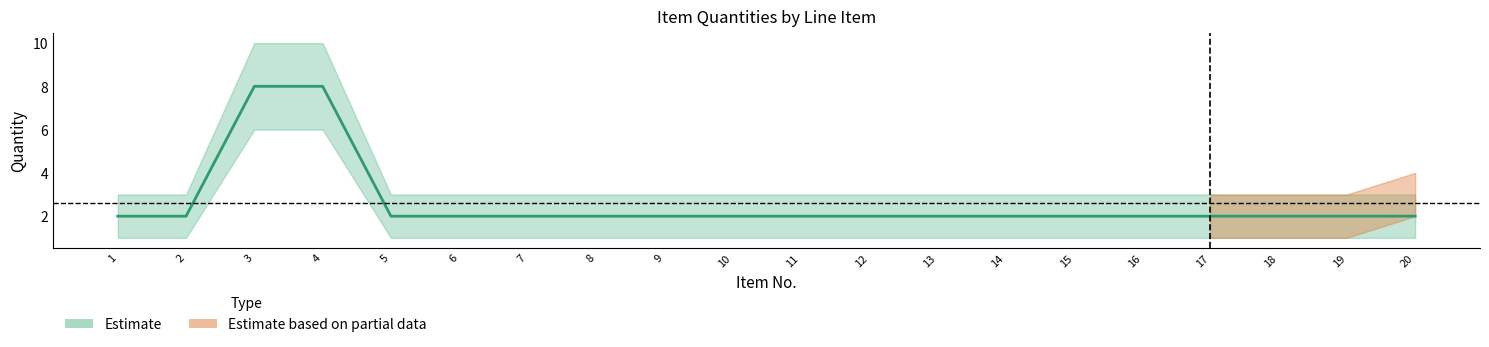

What is the greatest value displayed?

8